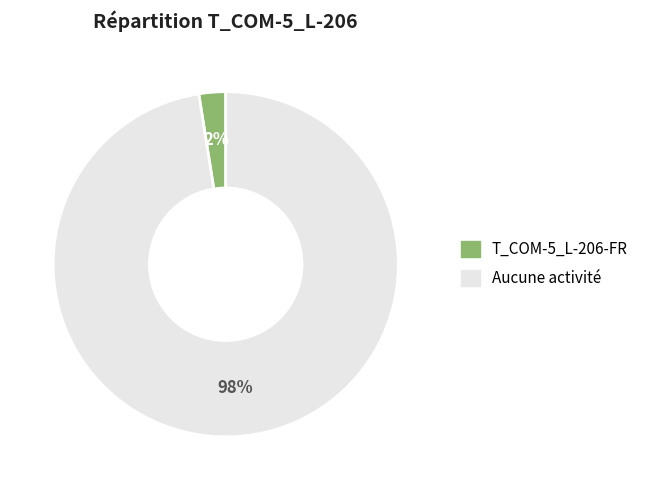

Is there any slice that represents more than half of the pie?

Yes